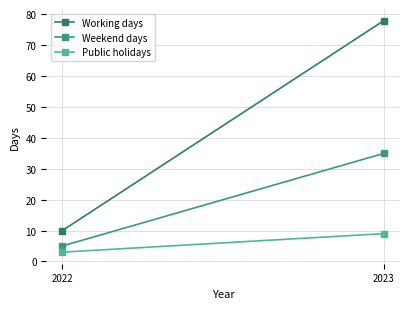

Which series has the widest spread of values?

Working days